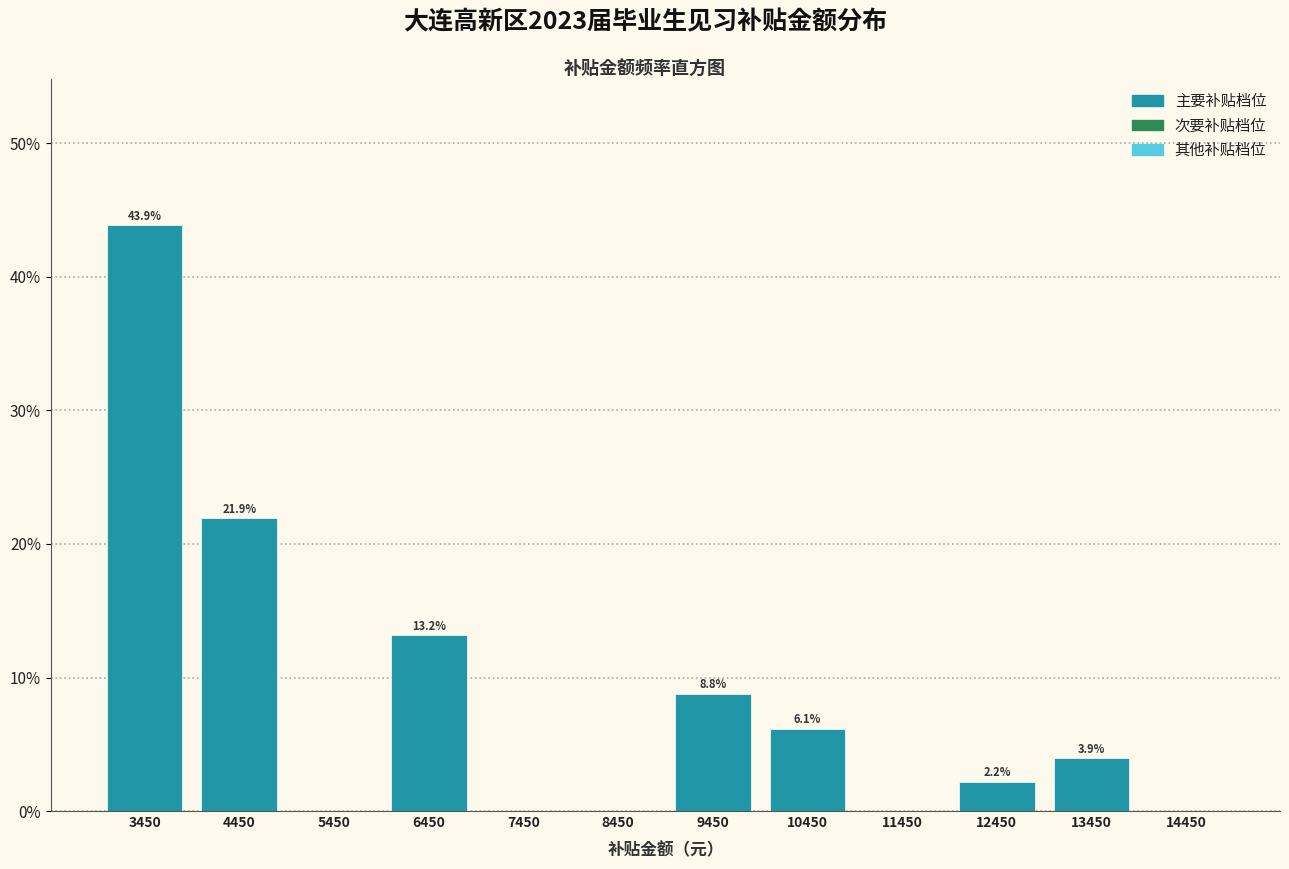

Over which range of the x-axis is the bar tallest?

2950 to 3950